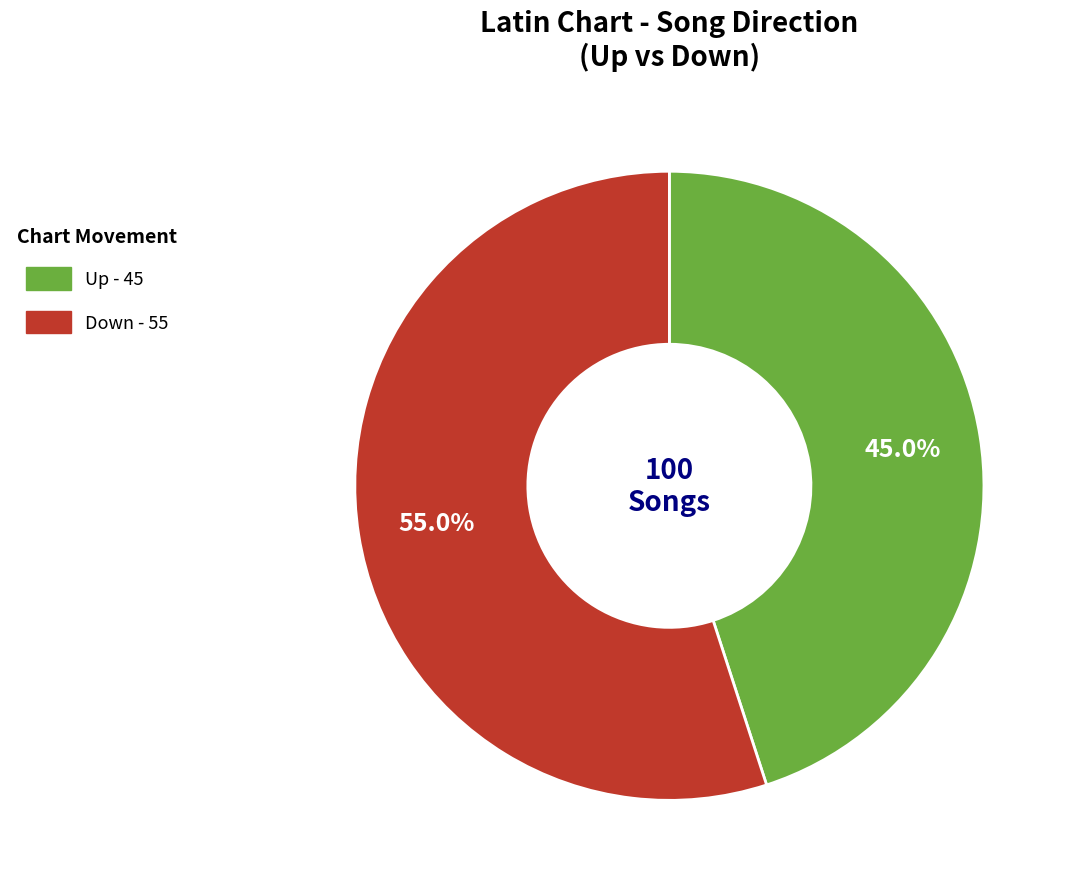

Is there a majority slice in this chart?

Yes